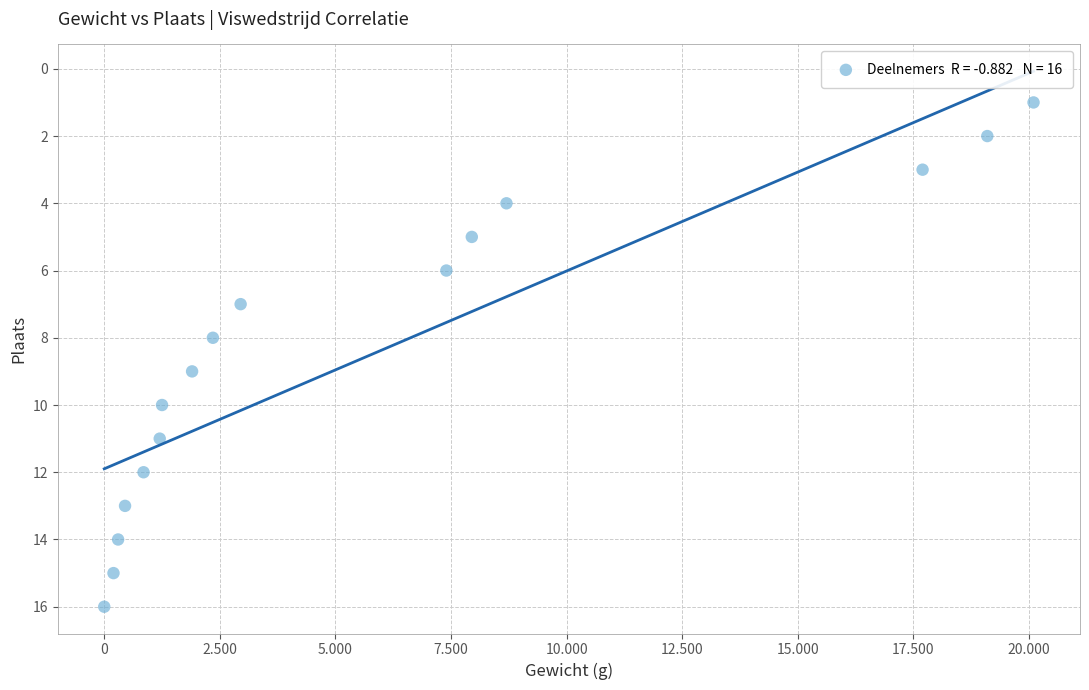

What is the range of X values (max minus min)?

20100